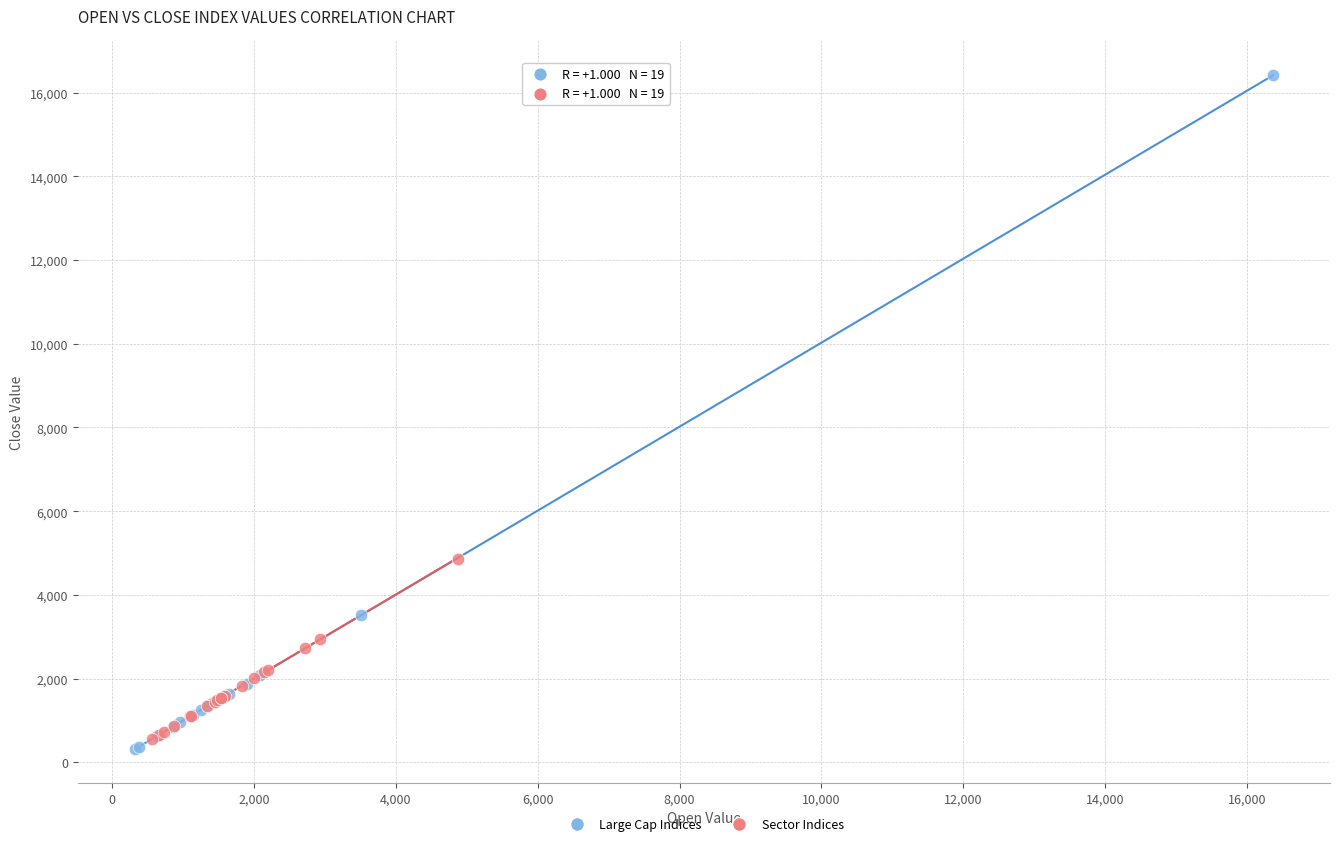

Which series has the largest Y range (max minus min)?

Large Cap Indices